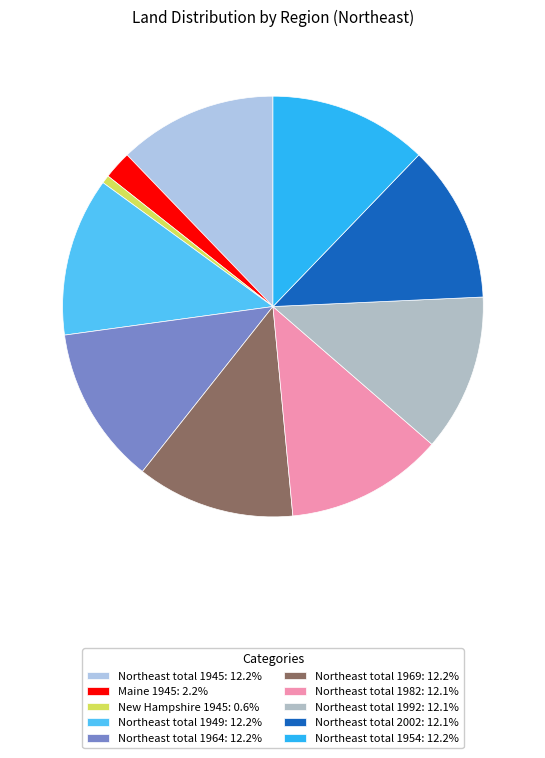

How many slices are in this pie chart?

10